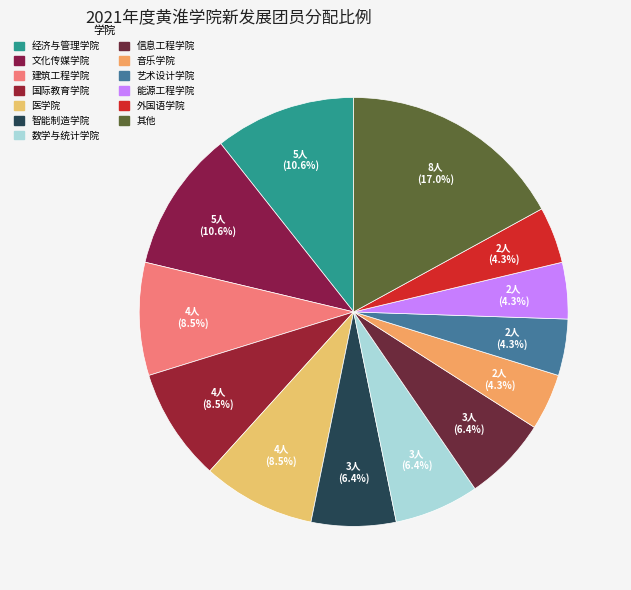

To the nearest percent, what is the difference between the largest and smallest slice percentages?

13%